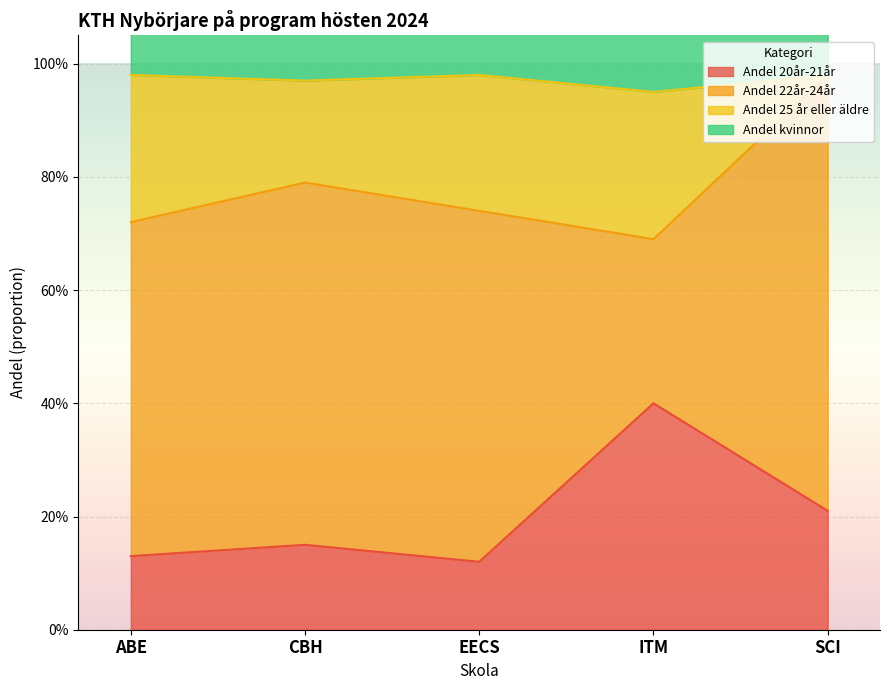

What is the sum of the Andel 20år-21år values at CBH and ABE?

0.3